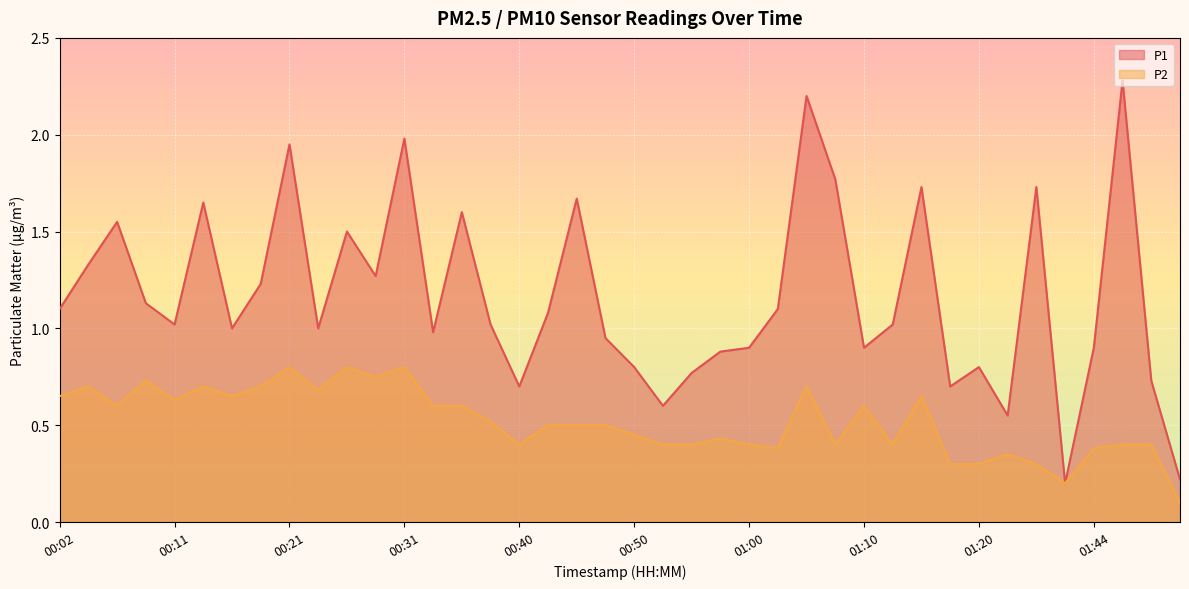

Does the chart display data point markers on the line(s)?

No